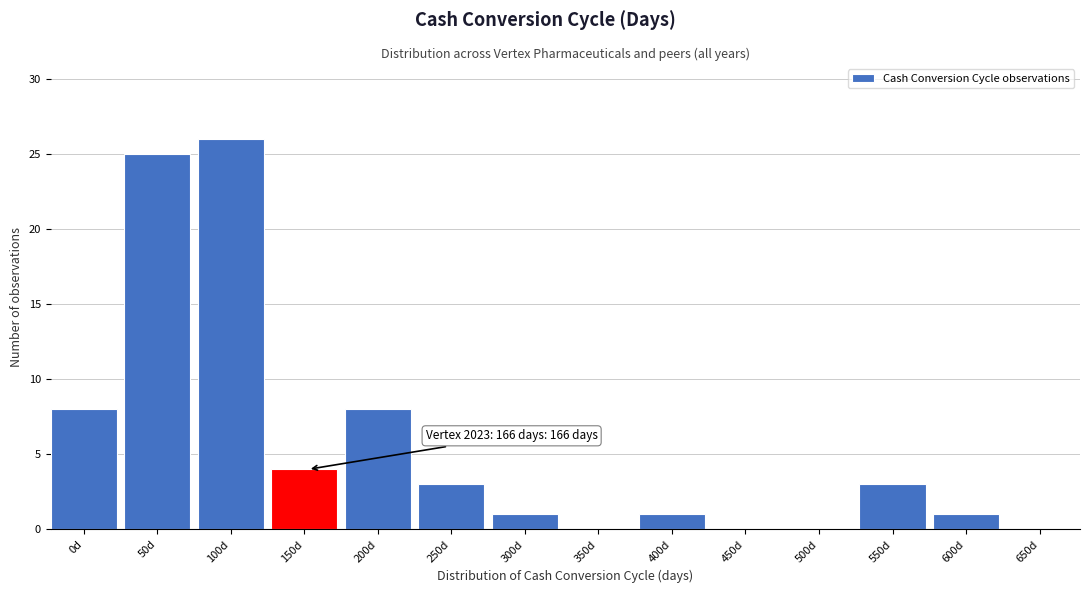

Reading left to right, extract all data points from this chart.

0d=8	50d=25	100d=26	150d=4	200d=8	250d=3	300d=1	350d=0	400d=1	450d=0	500d=0	550d=3	600d=1	650d=0